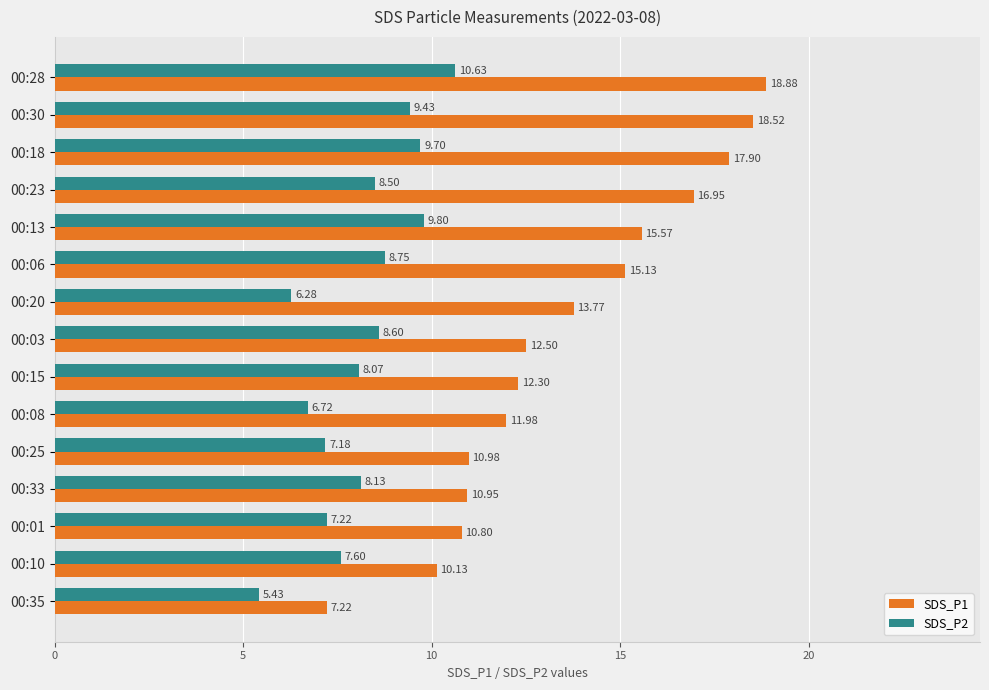

List the series in order of their overall mean, highest first.

SDS_P1, SDS_P2